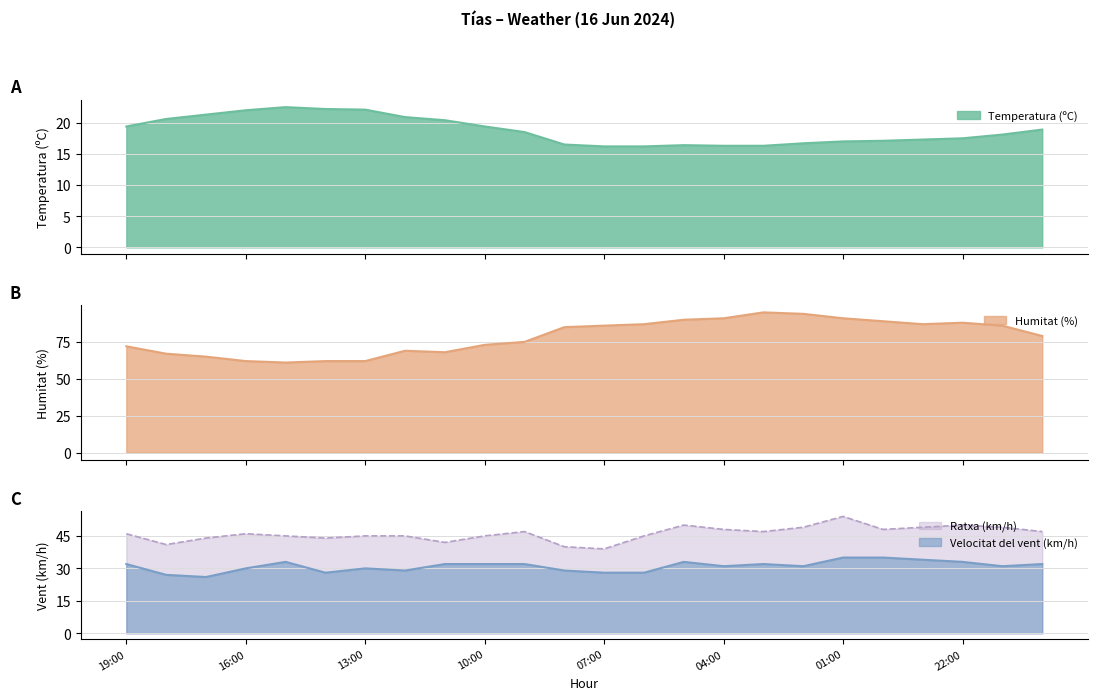

True or false: Velocitat del vent (km/h) and Ratxa (km/h) cross at least once.

False